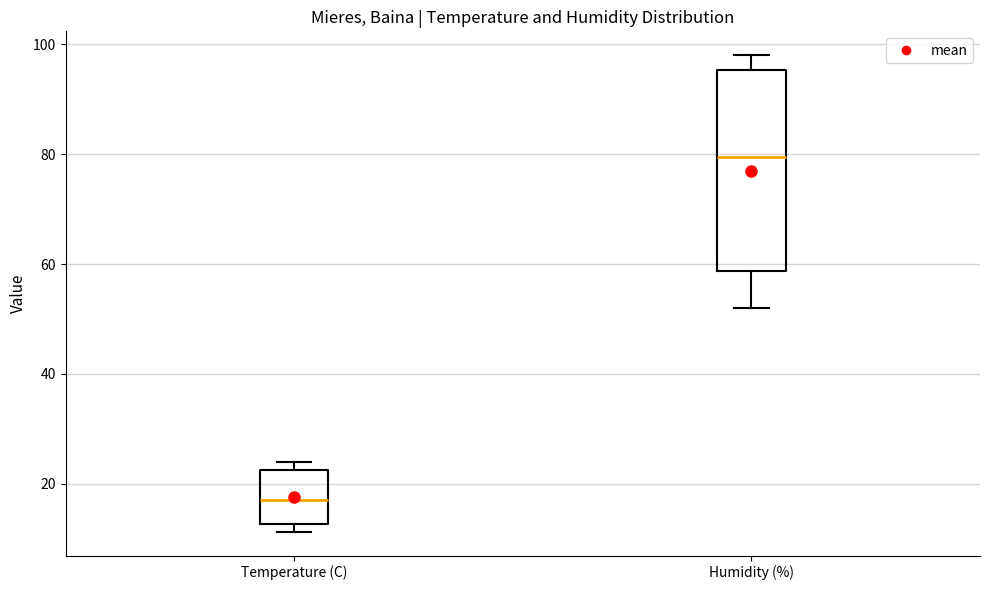

Comparing the boxes themselves (not the whiskers), which one is the tallest?

Humidity (%)